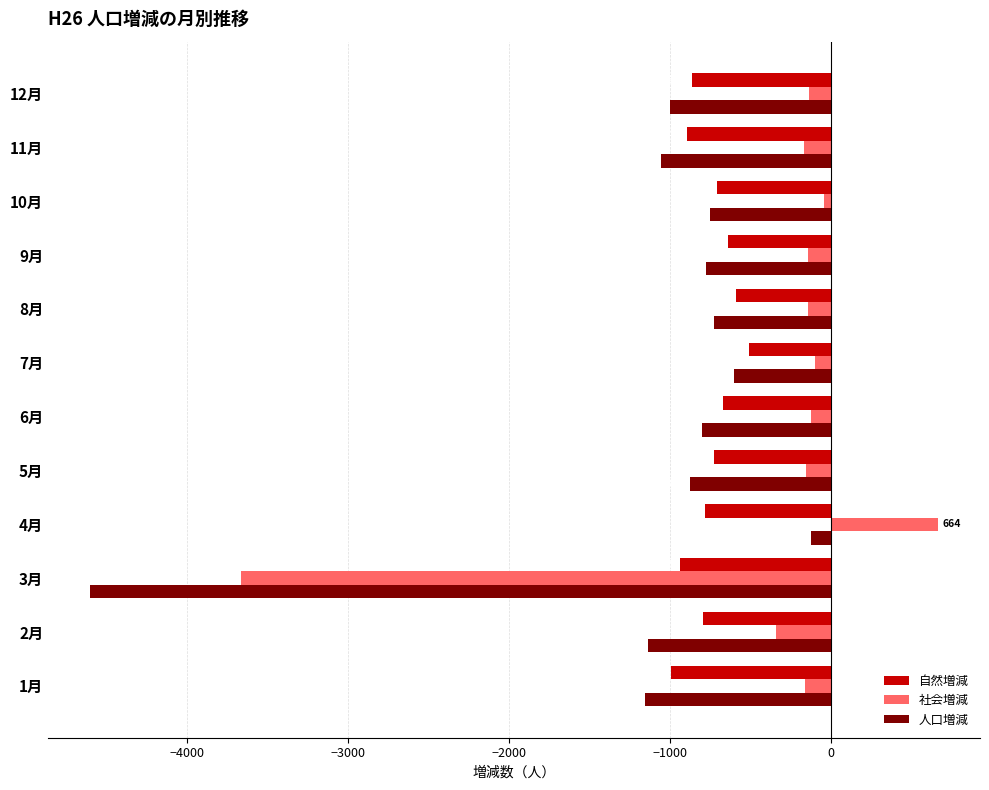

The 自然増減 series shows -1357 at 4月. True or false?

False